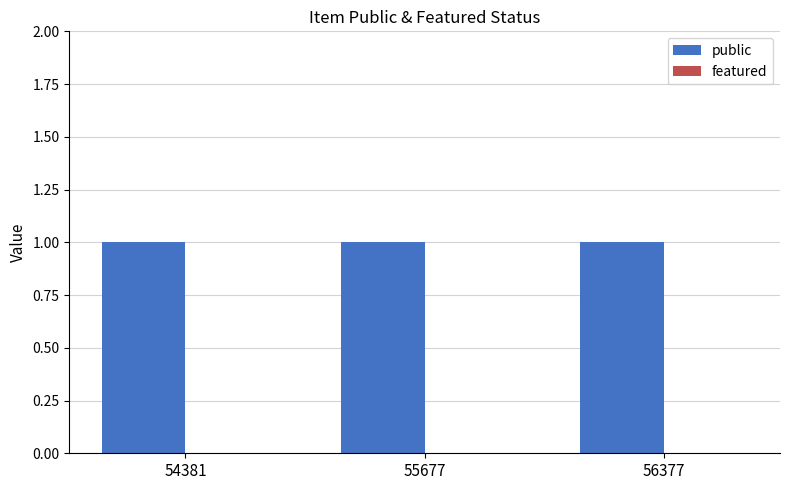

Which label corresponds to the smallest value in the chart?

54381